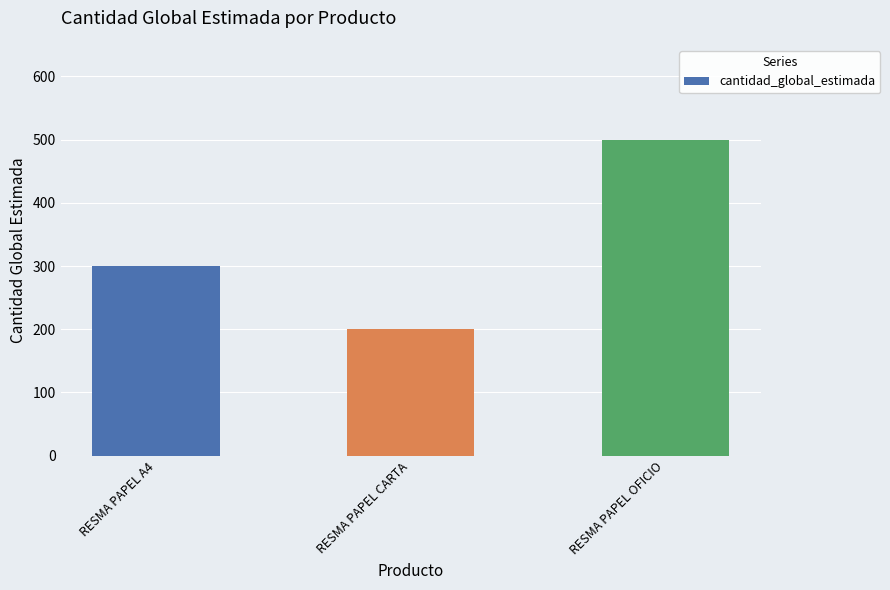

What is the maximum value shown in the chart?

500